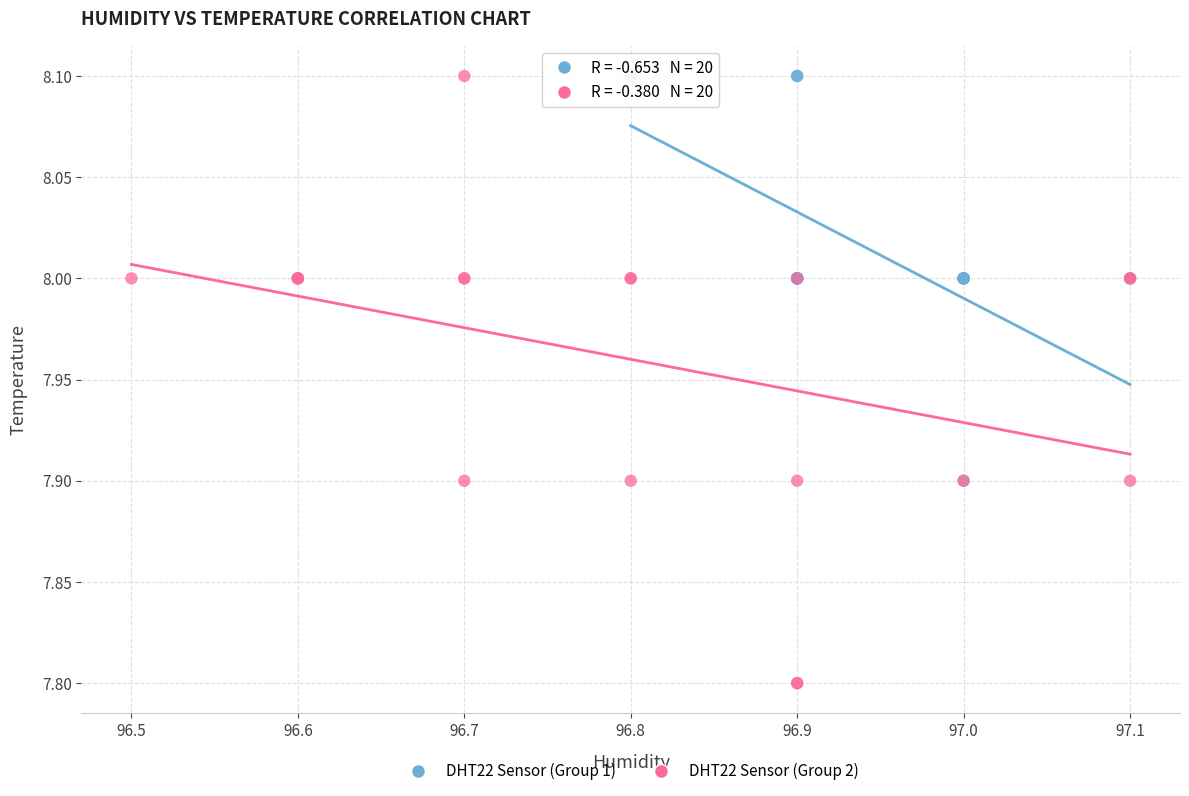

Which series contains the lowest Y value?

DHT22 Sensor (Group 2)